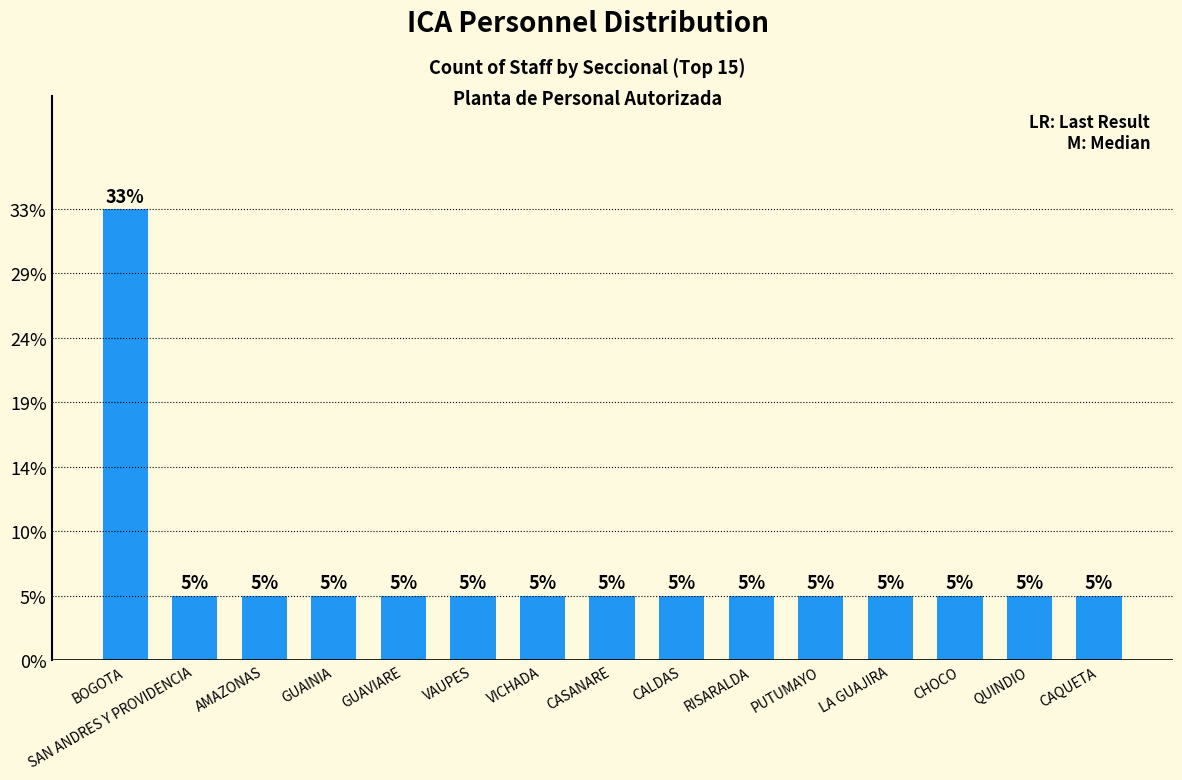

Are the bars horizontal?

No